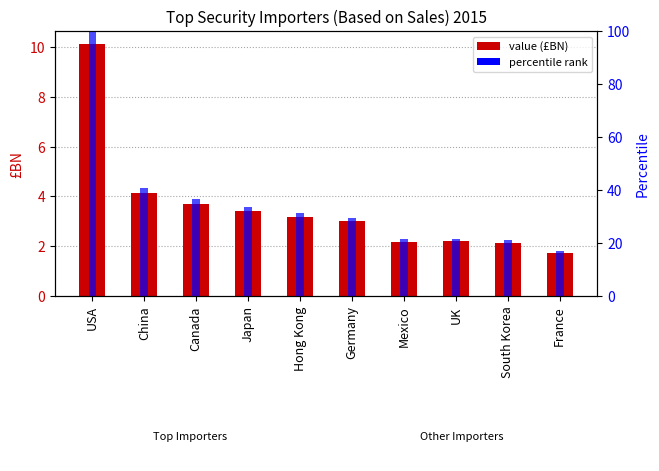

At which category does the chart reach its minimum across all series?

France